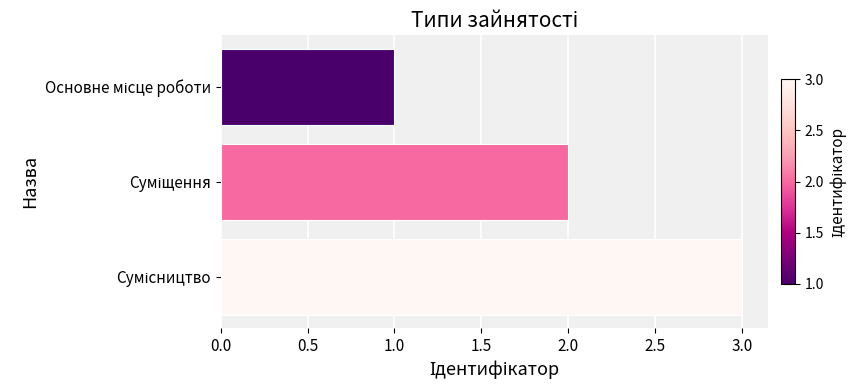

What is the sum of all values?

6